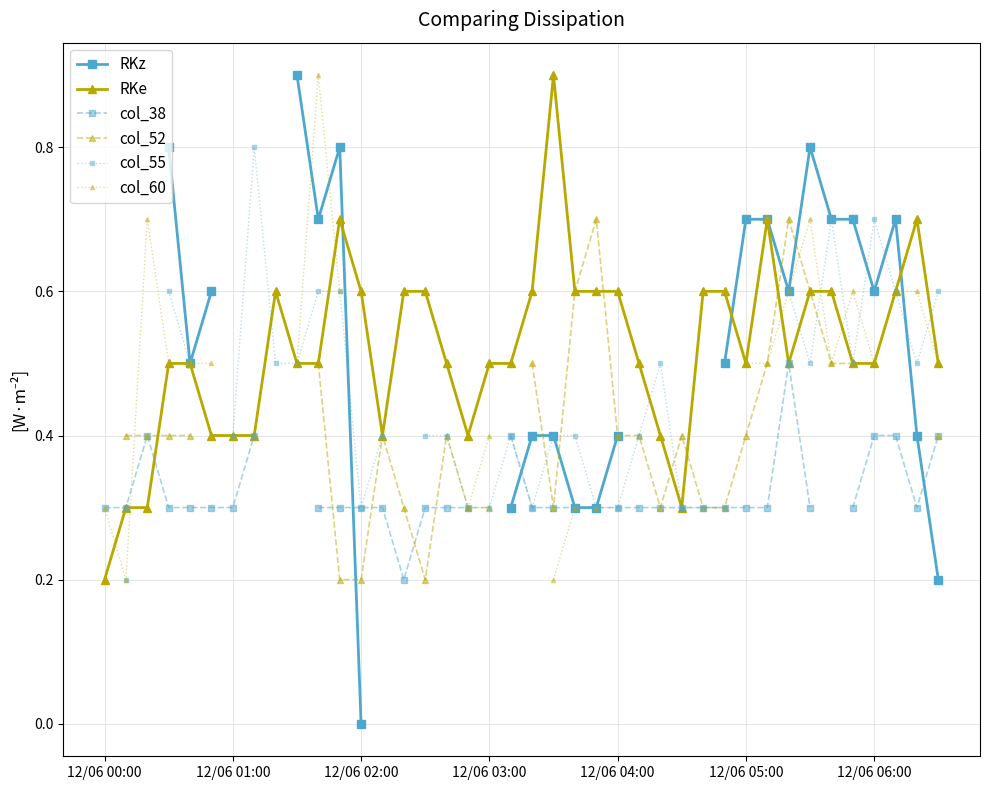

How many series are shown in this chart?

6